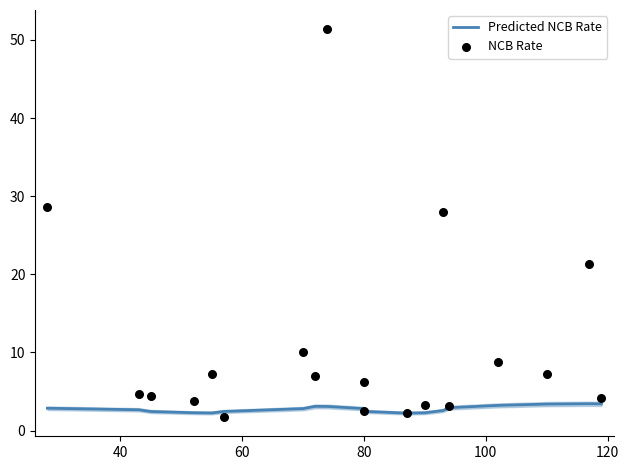

Which series has the largest total across all categories?

NCB Rate